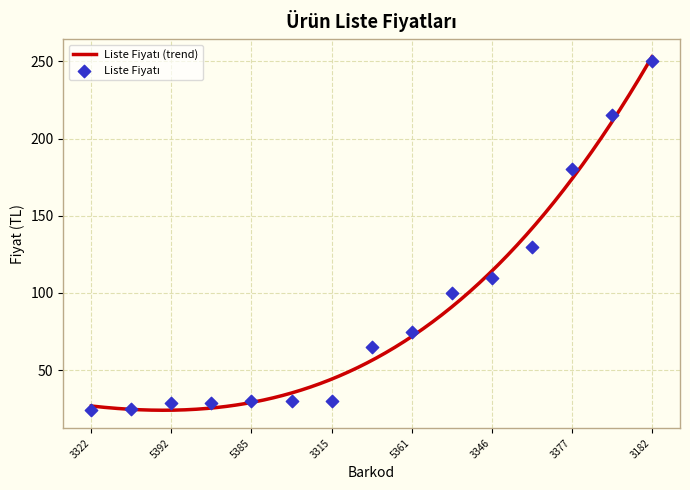

Between 9786050613353 and 9786050613377, which is larger?

9786050613377